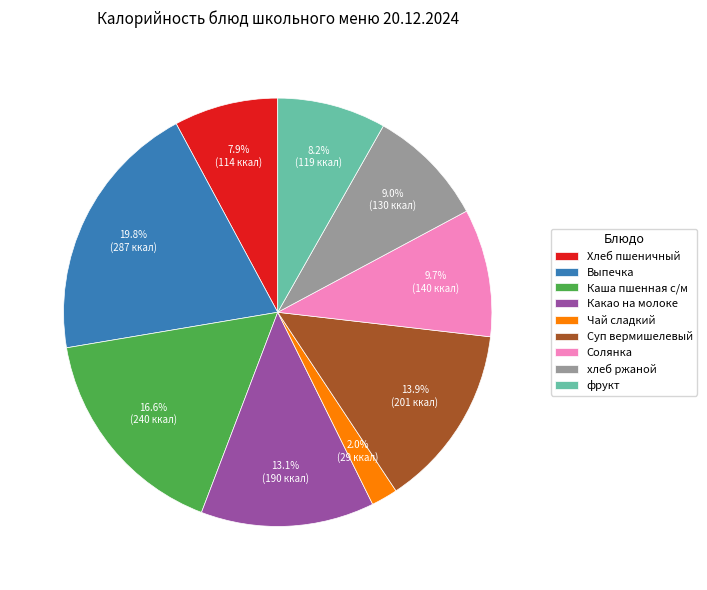

Is there a majority slice in this chart?

No